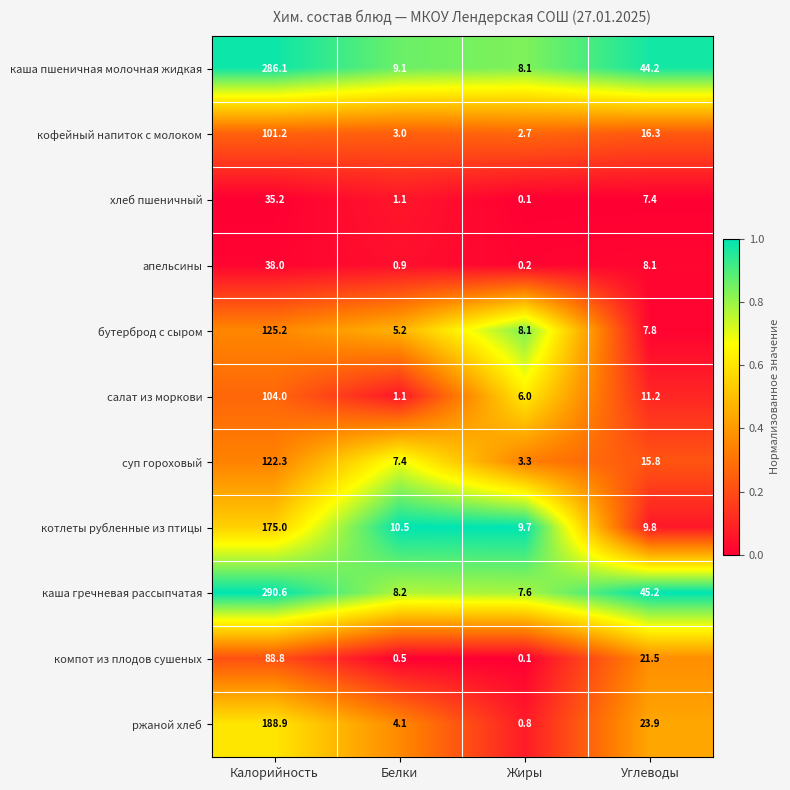

What is the difference between the кофейный напиток с молоком values at Углеводы and Калорийность?

84.9